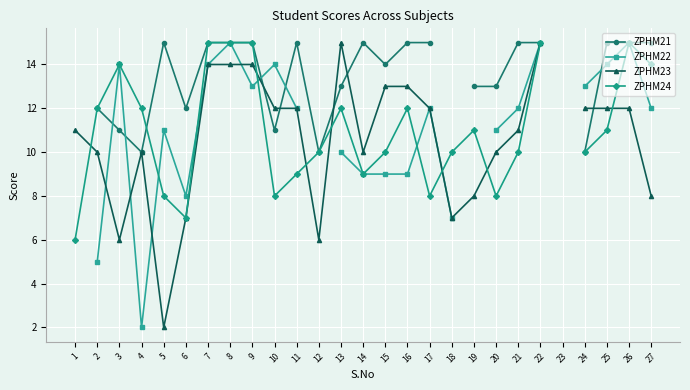

After their last crossing, which series has the higher values: ZPHM21 or ZPHM22?

ZPHM21